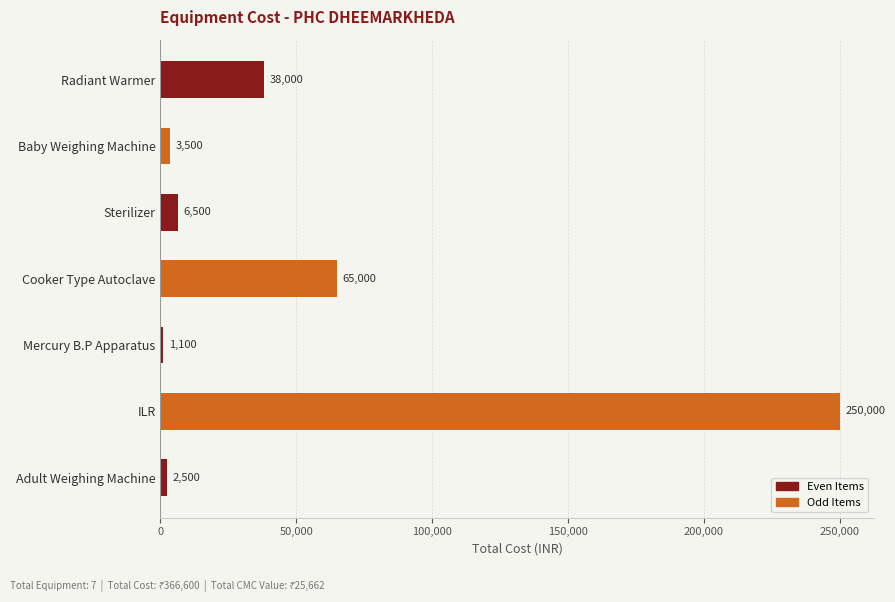

Reading top to bottom, what are all the values shown in this chart?

38000	3500	6500	65000	1100	250000	2500